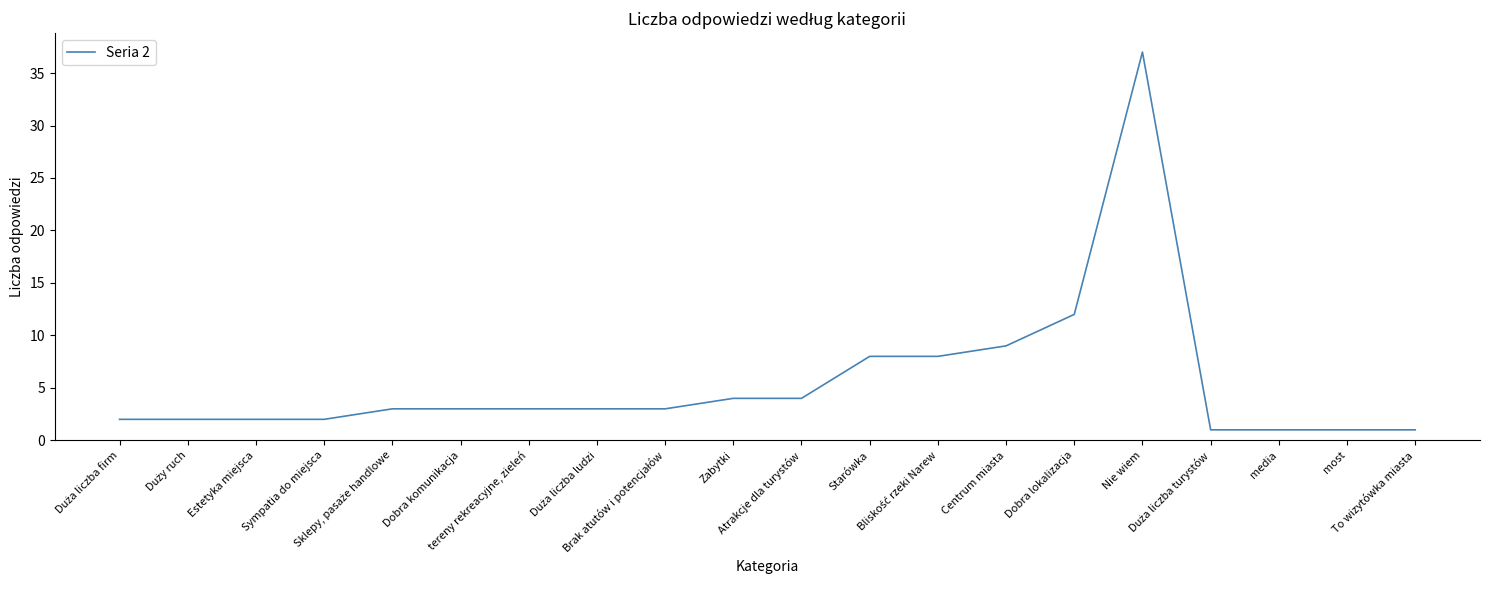

What is the maximum value shown in the chart?

37